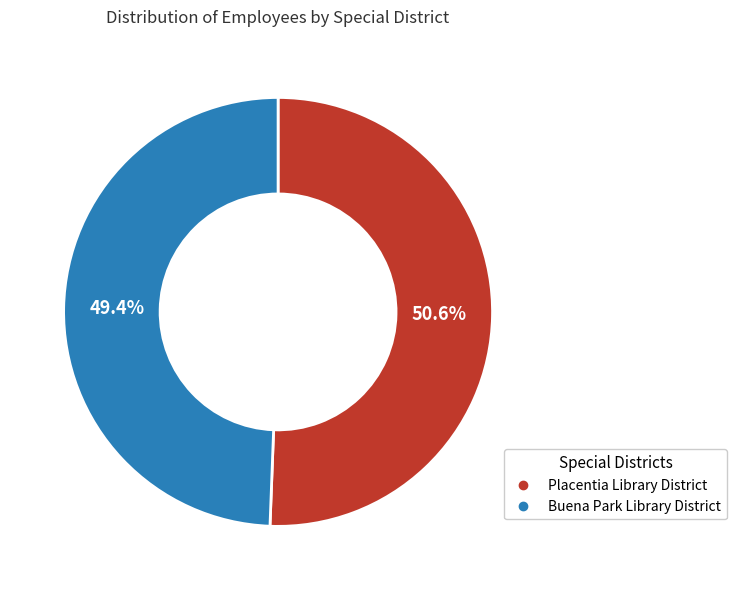

To the nearest percent, what is the average slice percentage?

50%